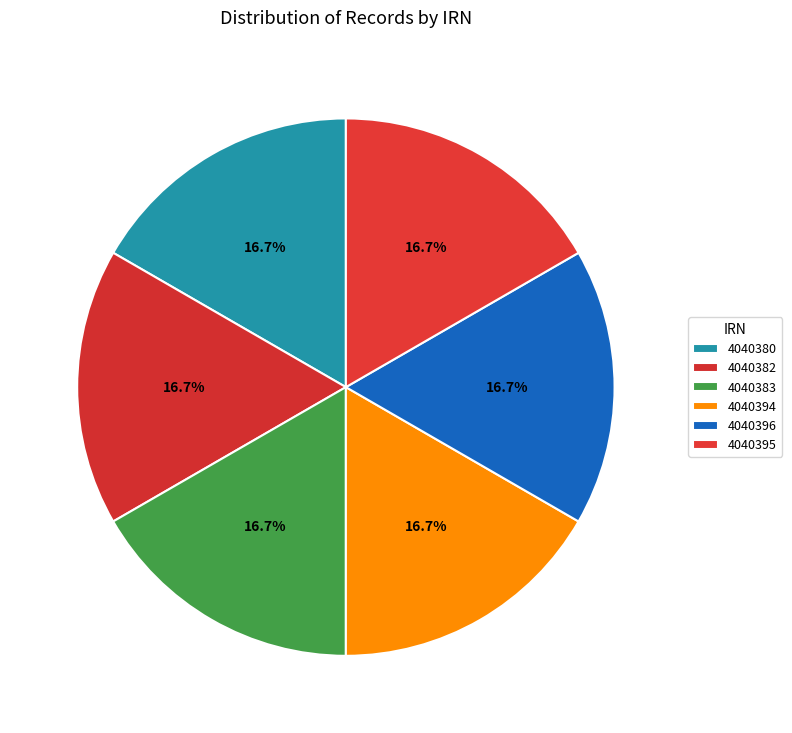

Rank the categories by value from highest to lowest.

4040396, 4040395, 4040394, 4040383, 4040382, 4040380